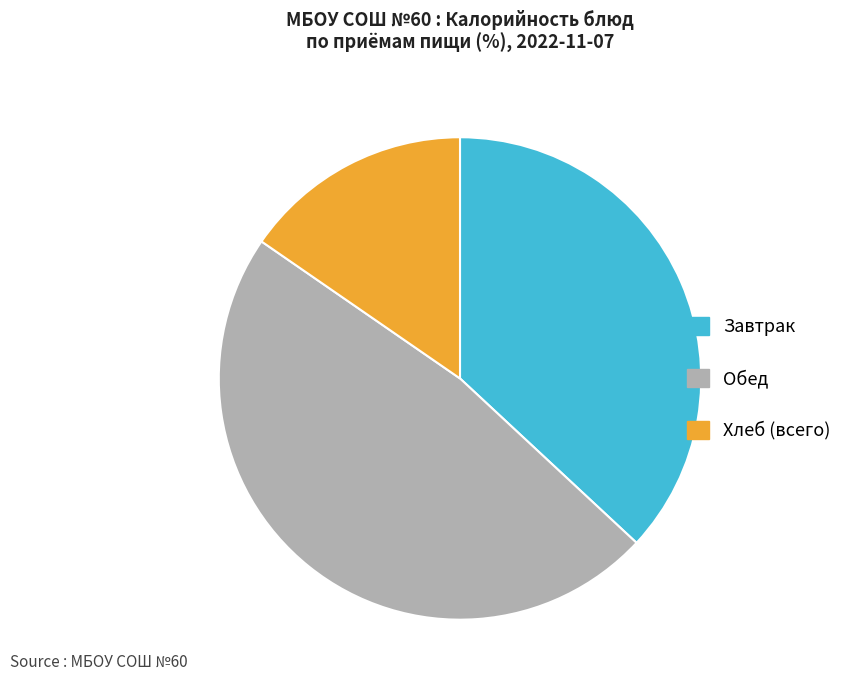

The Хлеб (всего) slice represents 3% of the pie. True or false?

False